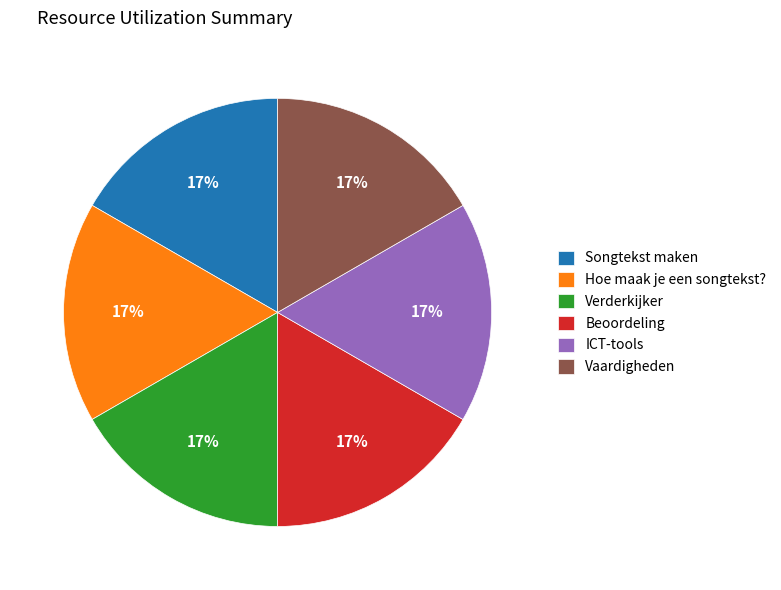

To the nearest percent, what is the combined percentage of Songtekst maken and Hoe maak je een songtekst??

33%